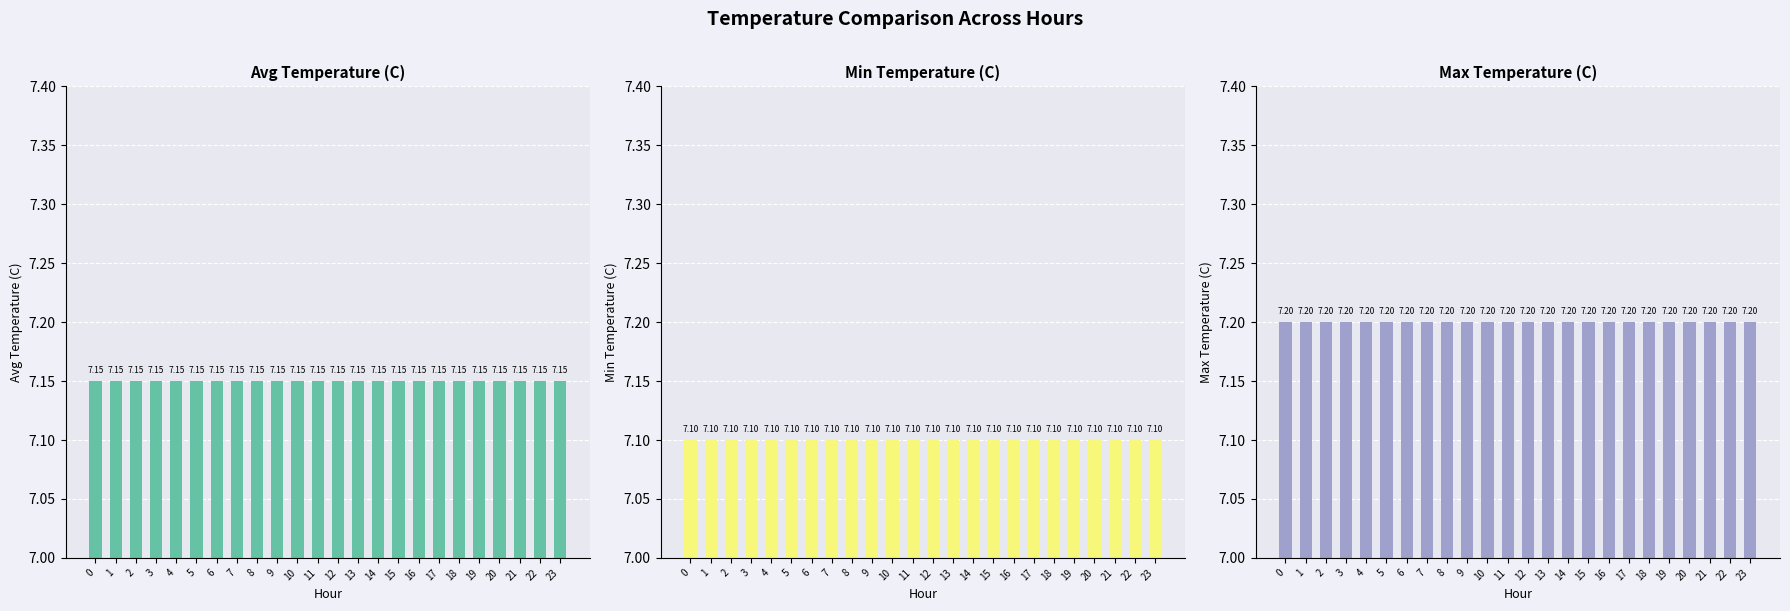

The Avg Temperature (C) series shows 7.2 at 8. True or false?

True